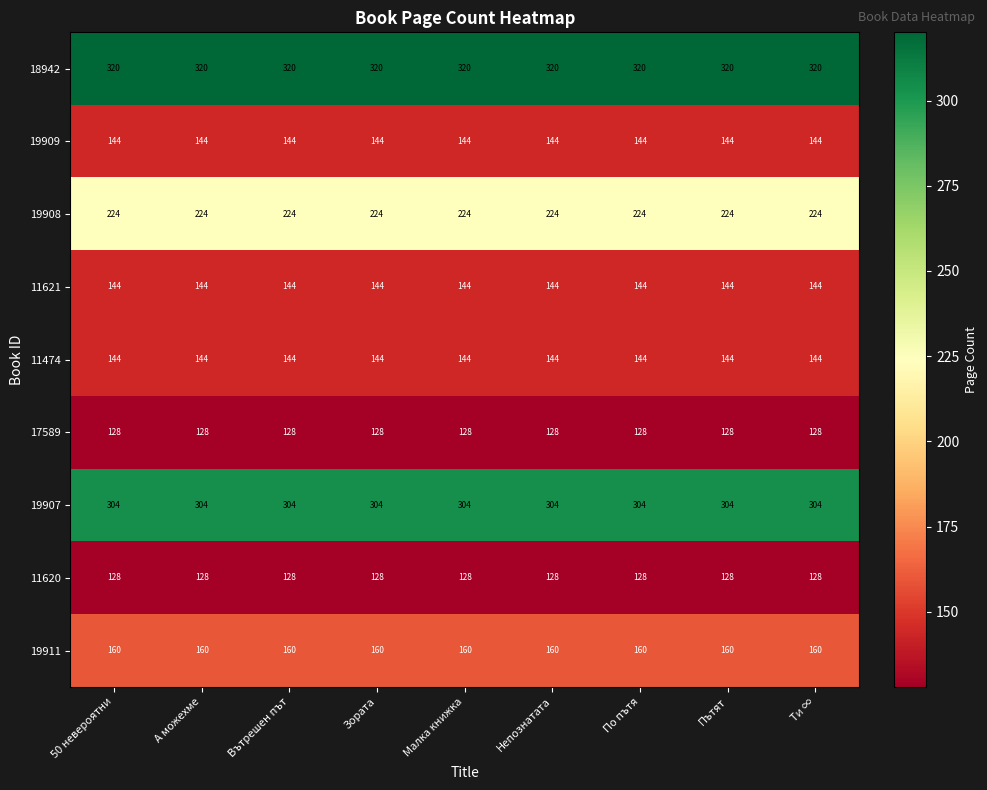

How many series are shown in this chart?

9